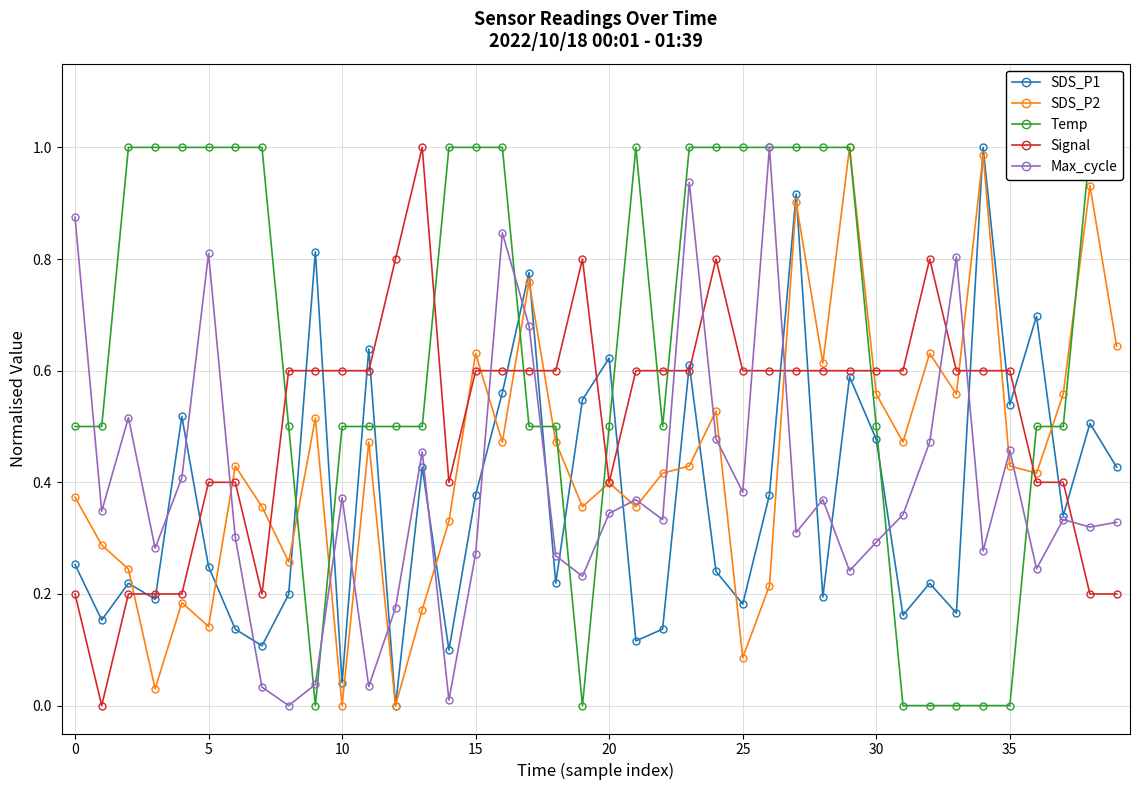

Which category has the lowest value in the SDS_P2 series?

10